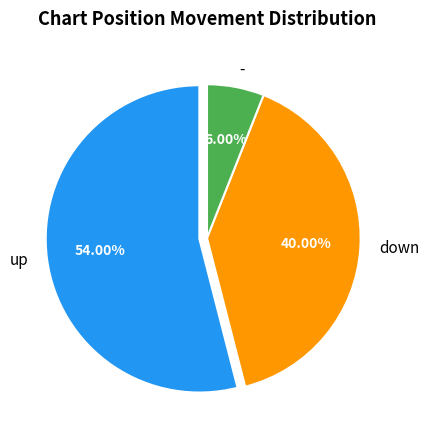

To the nearest percent, what is the combined percentage of down and up?

94%